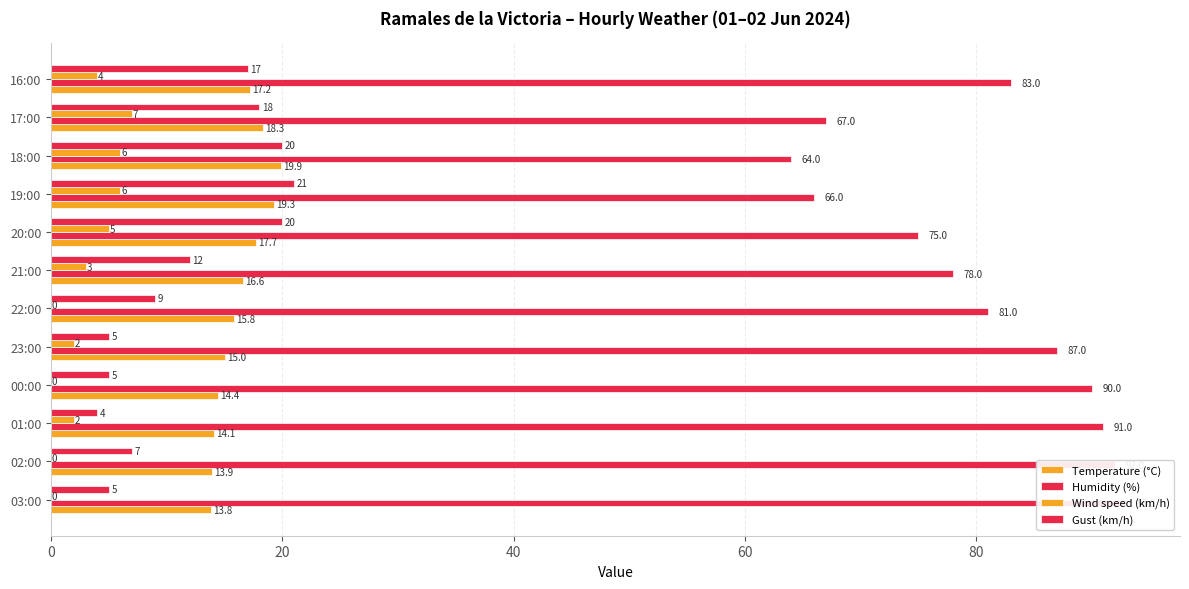

What is the minimum value for Humidity (%)?

64.0